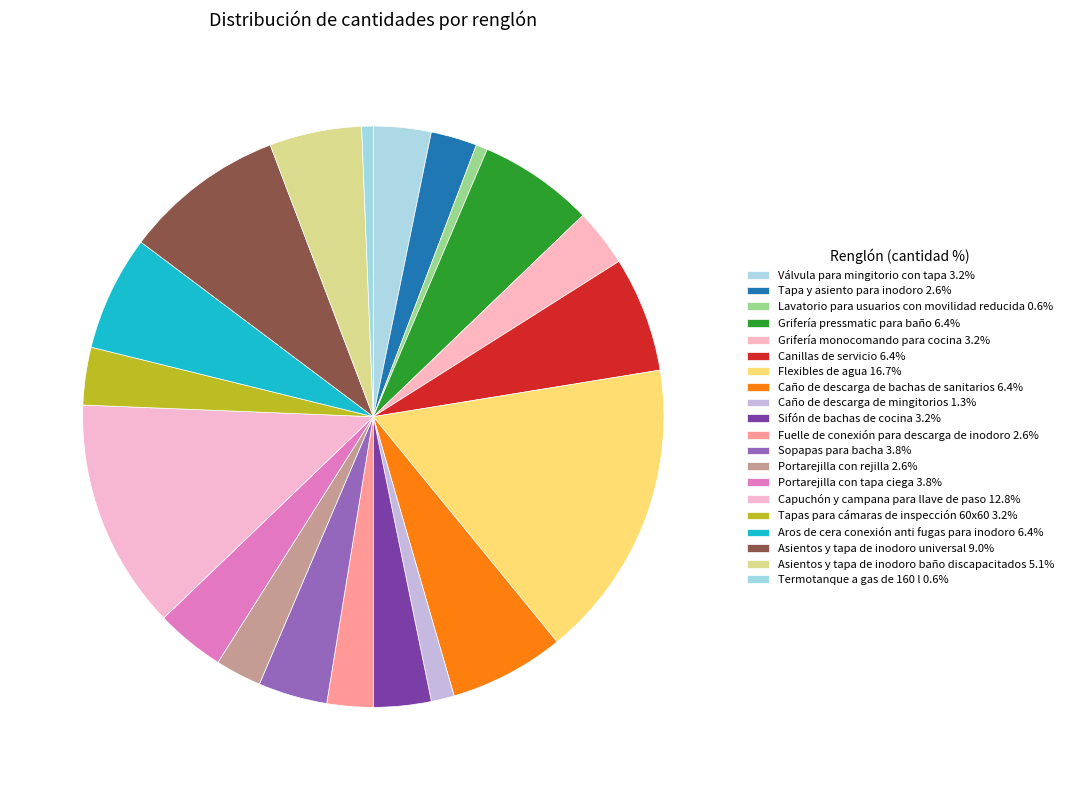

Count the number of slices in the pie.

20